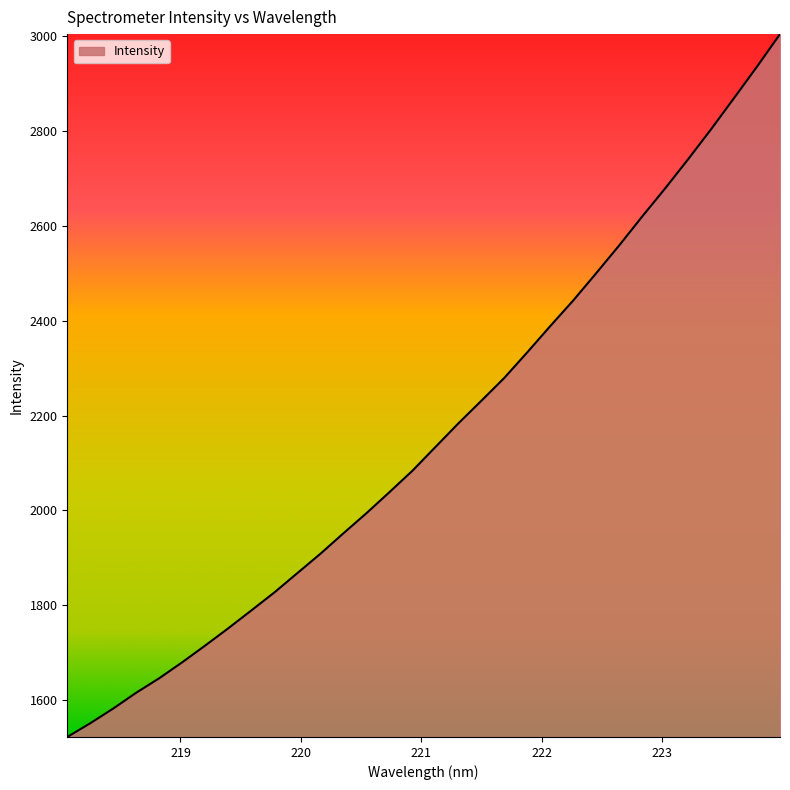

What is the difference between the second highest and second lowest values?

1384.6